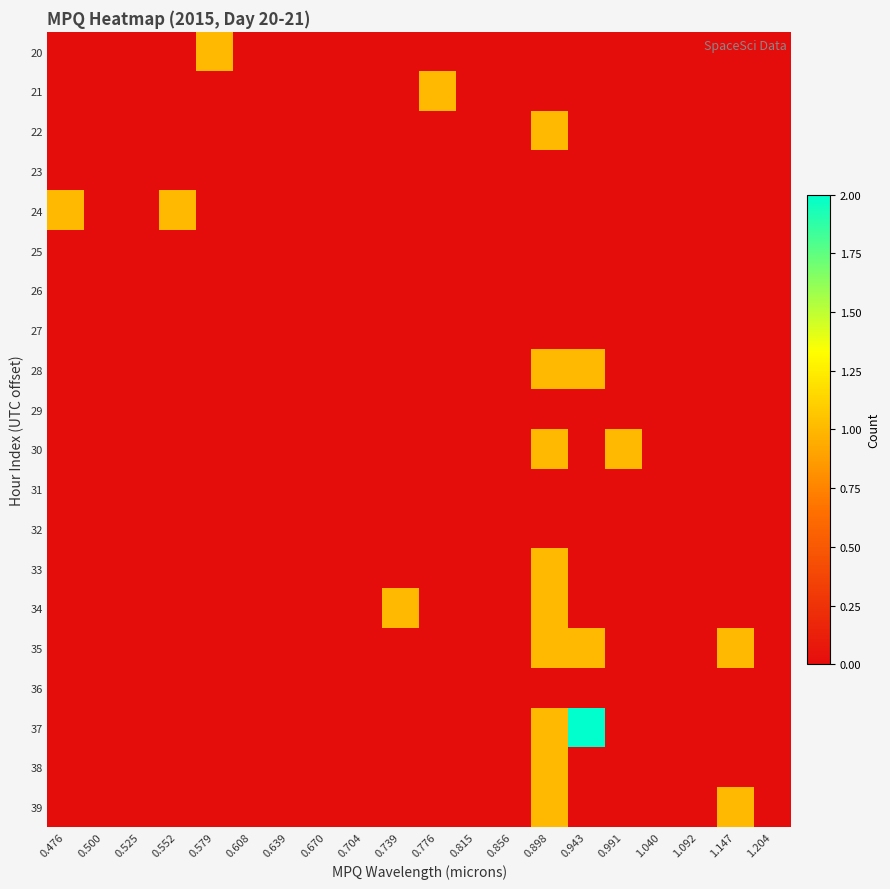

Reading left to right, extract all data points from this chart.

20: 0.476=0	0.500=0	0.525=0	0.552=0	0.579=1	0.608=0	0.639=0	0.670=0	0.704=0	0.739=0	0.776=0	0.815=0	0.856=0	0.898=0	0.943=0	0.991=0	1.040=0	1.092=0	1.147=0	1.204=0
21: 0.476=0	0.500=0	0.525=0	0.552=0	0.579=0	0.608=0	0.639=0	0.670=0	0.704=0	0.739=0	0.776=1	0.815=0	0.856=0	0.898=0	0.943=0	0.991=0	1.040=0	1.092=0	1.147=0	1.204=0
22: 0.476=0	0.500=0	0.525=0	0.552=0	0.579=0	0.608=0	0.639=0	0.670=0	0.704=0	0.739=0	0.776=0	0.815=0	0.856=0	0.898=1	0.943=0	0.991=0	1.040=0	1.092=0	1.147=0	1.204=0
23: 0.476=0	0.500=0	0.525=0	0.552=0	0.579=0	0.608=0	0.639=0	0.670=0	0.704=0	0.739=0	0.776=0	0.815=0	0.856=0	0.898=0	0.943=0	0.991=0	1.040=0	1.092=0	1.147=0	1.204=0
24: 0.476=1	0.500=0	0.525=0	0.552=1	0.579=0	0.608=0	0.639=0	0.670=0	0.704=0	0.739=0	0.776=0	0.815=0	0.856=0	0.898=0	0.943=0	0.991=0	1.040=0	1.092=0	1.147=0	1.204=0
25: 0.476=0	0.500=0	0.525=0	0.552=0	0.579=0	0.608=0	0.639=0	0.670=0	0.704=0	0.739=0	0.776=0	0.815=0	0.856=0	0.898=0	0.943=0	0.991=0	1.040=0	1.092=0	1.147=0	1.204=0
26: 0.476=0	0.500=0	0.525=0	0.552=0	0.579=0	0.608=0	0.639=0	0.670=0	0.704=0	0.739=0	0.776=0	0.815=0	0.856=0	0.898=0	0.943=0	0.991=0	1.040=0	1.092=0	1.147=0	1.204=0
27: 0.476=0	0.500=0	0.525=0	0.552=0	0.579=0	0.608=0	0.639=0	0.670=0	0.704=0	0.739=0	0.776=0	0.815=0	0.856=0	0.898=0	0.943=0	0.991=0	1.040=0	1.092=0	1.147=0	1.204=0
28: 0.476=0	0.500=0	0.525=0	0.552=0	0.579=0	0.608=0	0.639=0	0.670=0	0.704=0	0.739=0	0.776=0	0.815=0	0.856=0	0.898=1	0.943=1	0.991=0	1.040=0	1.092=0	1.147=0	1.204=0
29: 0.476=0	0.500=0	0.525=0	0.552=0	0.579=0	0.608=0	0.639=0	0.670=0	0.704=0	0.739=0	0.776=0	0.815=0	0.856=0	0.898=0	0.943=0	0.991=0	1.040=0	1.092=0	1.147=0	1.204=0
30: 0.476=0	0.500=0	0.525=0	0.552=0	0.579=0	0.608=0	0.639=0	0.670=0	0.704=0	0.739=0	0.776=0	0.815=0	0.856=0	0.898=1	0.943=0	0.991=1	1.040=0	1.092=0	1.147=0	1.204=0
31: 0.476=0	0.500=0	0.525=0	0.552=0	0.579=0	0.608=0	0.639=0	0.670=0	0.704=0	0.739=0	0.776=0	0.815=0	0.856=0	0.898=0	0.943=0	0.991=0	1.040=0	1.092=0	1.147=0	1.204=0
32: 0.476=0	0.500=0	0.525=0	0.552=0	0.579=0	0.608=0	0.639=0	0.670=0	0.704=0	0.739=0	0.776=0	0.815=0	0.856=0	0.898=0	0.943=0	0.991=0	1.040=0	1.092=0	1.147=0	1.204=0
33: 0.476=0	0.500=0	0.525=0	0.552=0	0.579=0	0.608=0	0.639=0	0.670=0	0.704=0	0.739=0	0.776=0	0.815=0	0.856=0	0.898=1	0.943=0	0.991=0	1.040=0	1.092=0	1.147=0	1.204=0
34: 0.476=0	0.500=0	0.525=0	0.552=0	0.579=0	0.608=0	0.639=0	0.670=0	0.704=0	0.739=1	0.776=0	0.815=0	0.856=0	0.898=1	0.943=0	0.991=0	1.040=0	1.092=0	1.147=0	1.204=0
35: 0.476=0	0.500=0	0.525=0	0.552=0	0.579=0	0.608=0	0.639=0	0.670=0	0.704=0	0.739=0	0.776=0	0.815=0	0.856=0	0.898=1	0.943=1	0.991=0	1.040=0	1.092=0	1.147=1	1.204=0
36: 0.476=0	0.500=0	0.525=0	0.552=0	0.579=0	0.608=0	0.639=0	0.670=0	0.704=0	0.739=0	0.776=0	0.815=0	0.856=0	0.898=0	0.943=0	0.991=0	1.040=0	1.092=0	1.147=0	1.204=0
37: 0.476=0	0.500=0	0.525=0	0.552=0	0.579=0	0.608=0	0.639=0	0.670=0	0.704=0	0.739=0	0.776=0	0.815=0	0.856=0	0.898=1	0.943=2	0.991=0	1.040=0	1.092=0	1.147=0	1.204=0
38: 0.476=0	0.500=0	0.525=0	0.552=0	0.579=0	0.608=0	0.639=0	0.670=0	0.704=0	0.739=0	0.776=0	0.815=0	0.856=0	0.898=1	0.943=0	0.991=0	1.040=0	1.092=0	1.147=0	1.204=0
39: 0.476=0	0.500=0	0.525=0	0.552=0	0.579=0	0.608=0	0.639=0	0.670=0	0.704=0	0.739=0	0.776=0	0.815=0	0.856=0	0.898=1	0.943=0	0.991=0	1.040=0	1.092=0	1.147=1	1.204=0